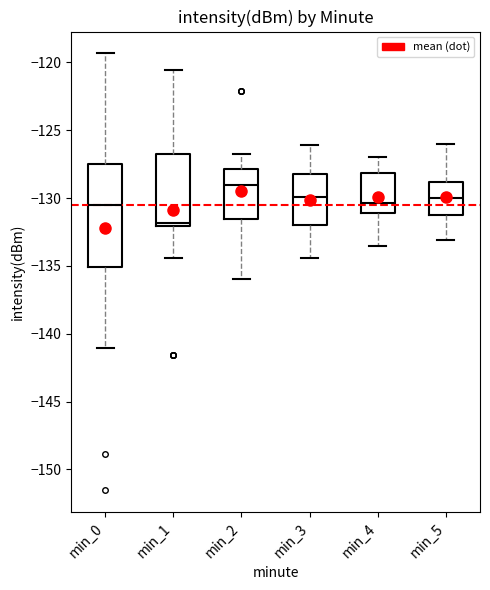

Reading left to right, read every box against the y-axis: the position of its median line, the range the box covers, and the ends of its whiskers. The values are not printed on the chart, so give them approximately, as read against the axis.

min_0: median -130.5, box -135.0 to -127.5, whiskers -141.0 to -119.5
min_1: median -132.0 (just above the box's lower edge), box -132.0 to -126.5, whiskers -134.5 to -120.5
min_2: median -129.0, box -131.5 to -128.0, whiskers -136.0 to -127.0
min_3: median -130.0, box -132.0 to -128.0, whiskers -134.5 to -126.0
min_4: median -130.5, box -131.0 to -128.0, whiskers -133.5 to -127.0
min_5: median -130.0, box -131.0 to -129.0, whiskers -133.0 to -126.0